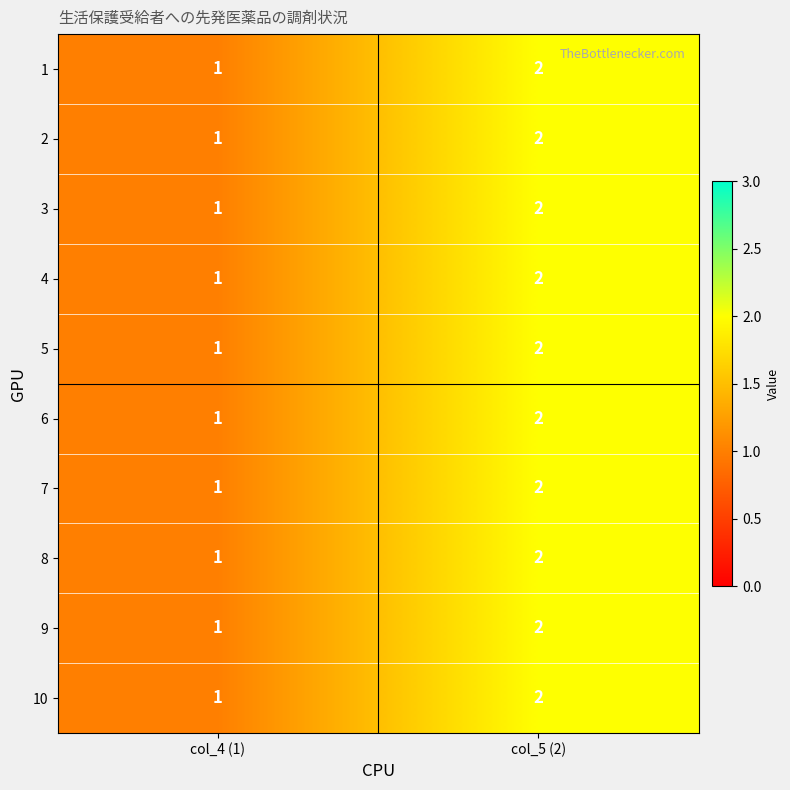

What is the sum of all 5 values?

3